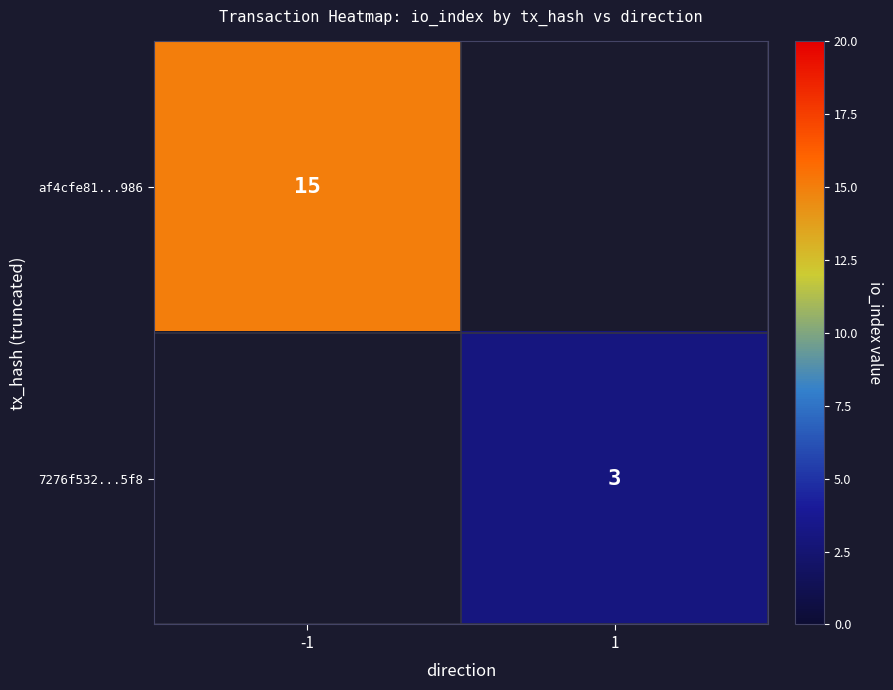

Count the number of data series in this chart.

2